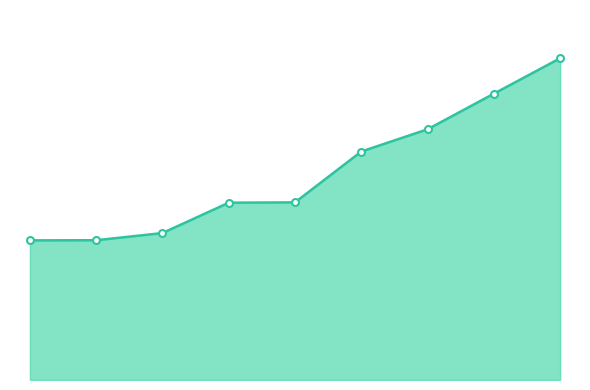

What is the greatest value displayed?

24843